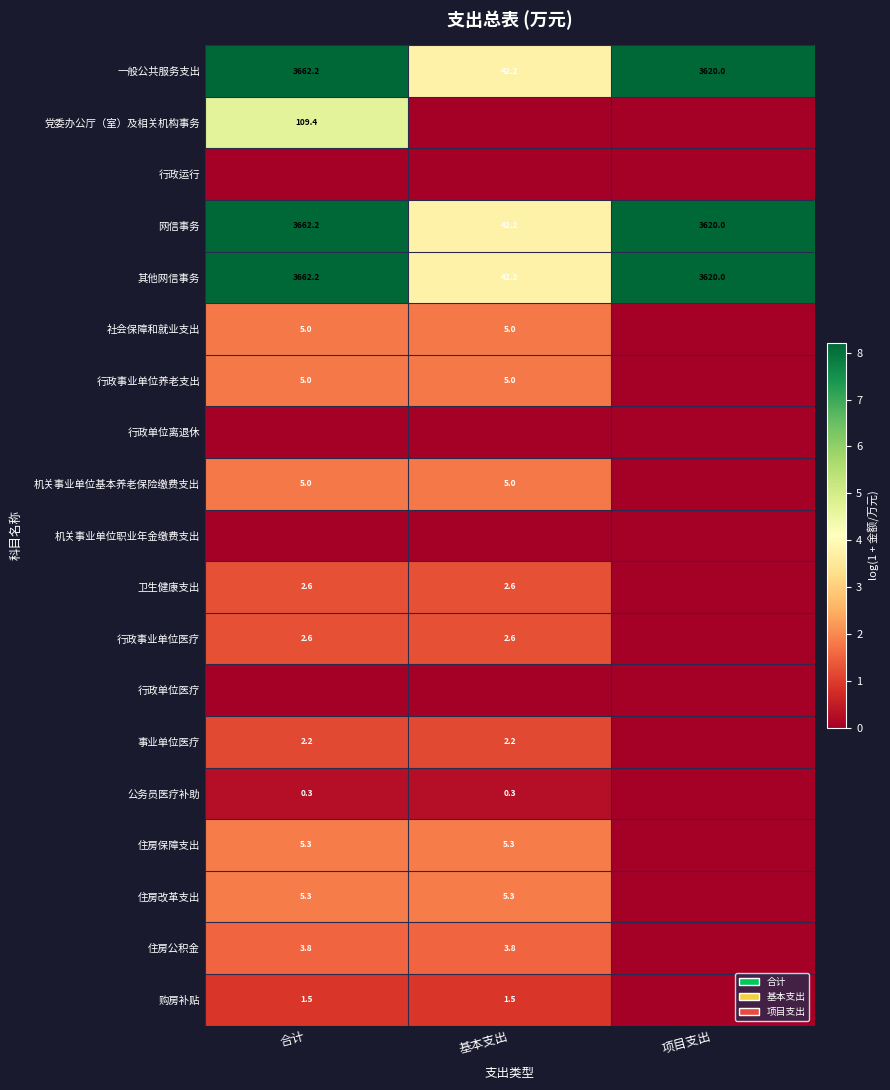

What is the sum of the 网信事务 values at 基本支出 and 项目支出?

3662.2